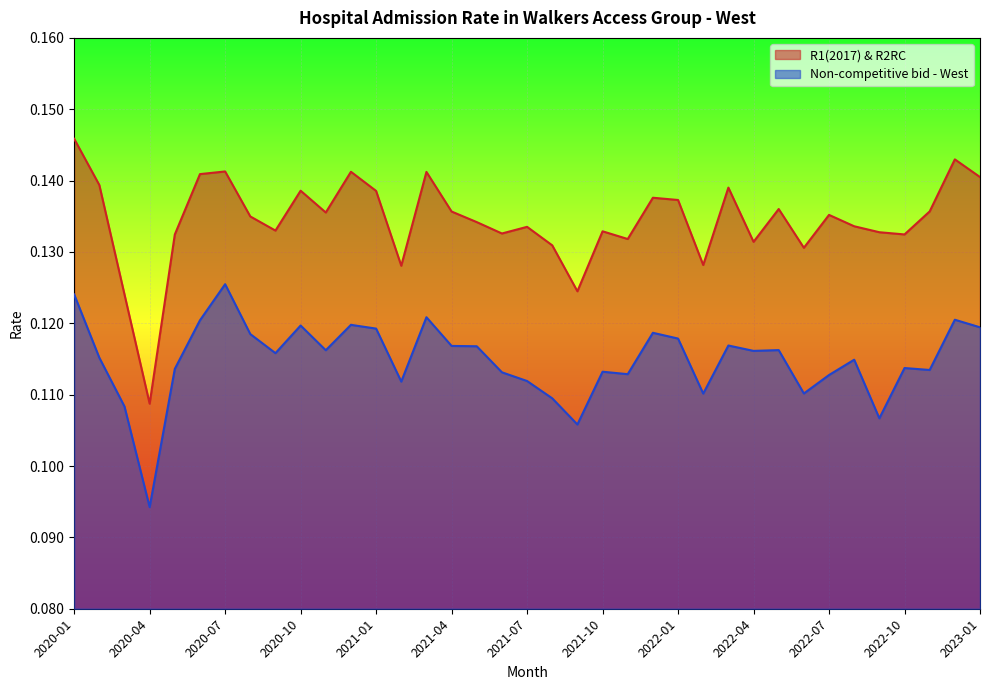

True or false: Non-competitive bid - West and R1(2017) & R2RC intersect in this chart.

False